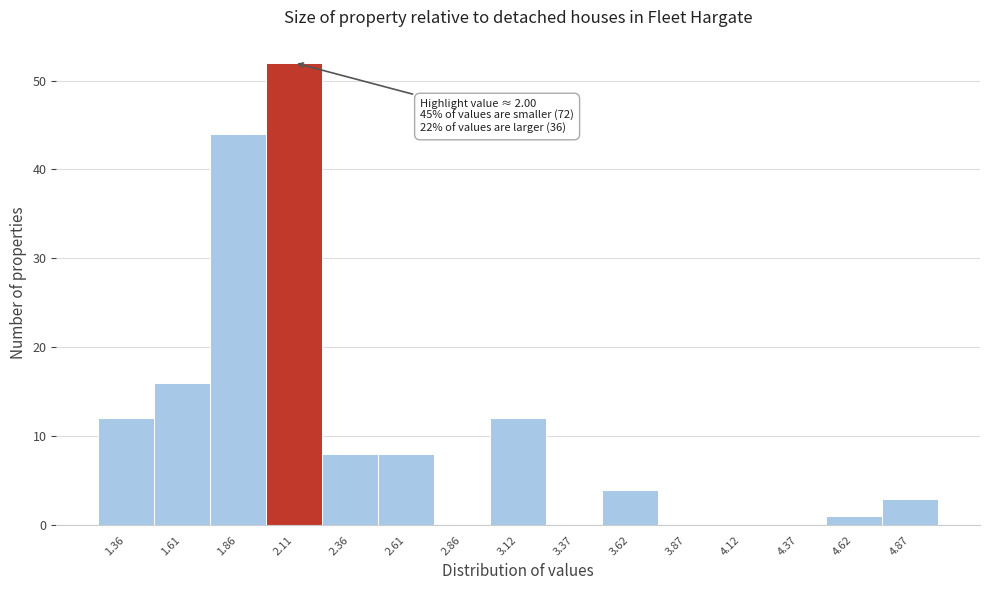

Over which range of the x-axis is the bar tallest?

2.00 to 2.25